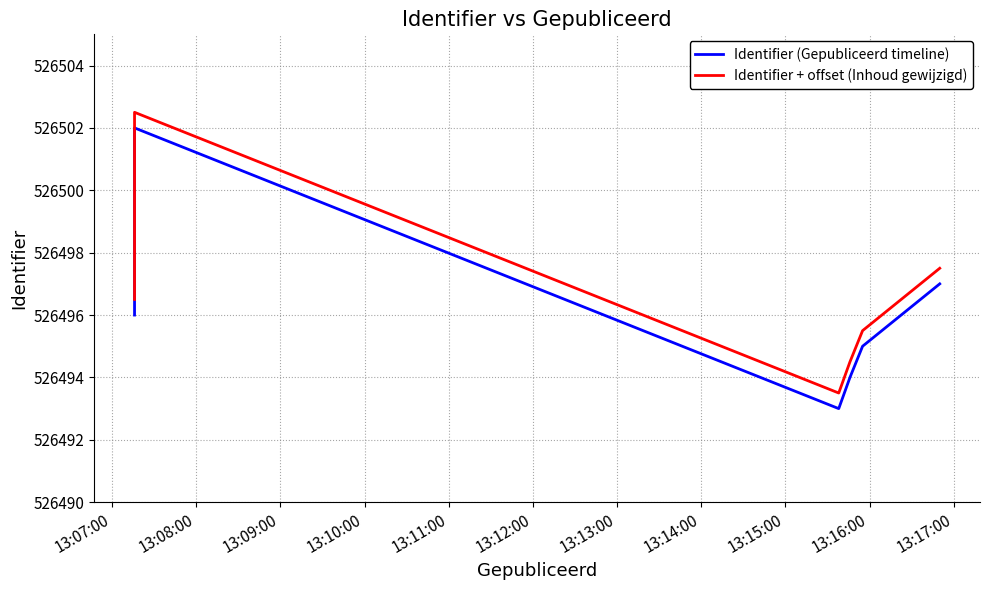

List the series in order of their peak value, highest first.

Identifier + offset (Inhoud gewijzigd), Identifier (Gepubliceerd timeline)